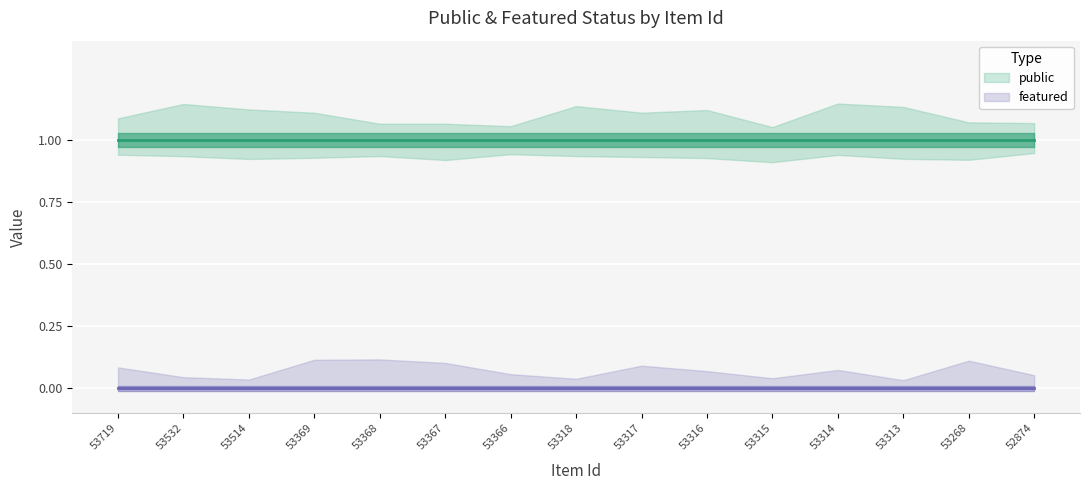

At 53369, list the series in order from largest to smallest.

public, featured